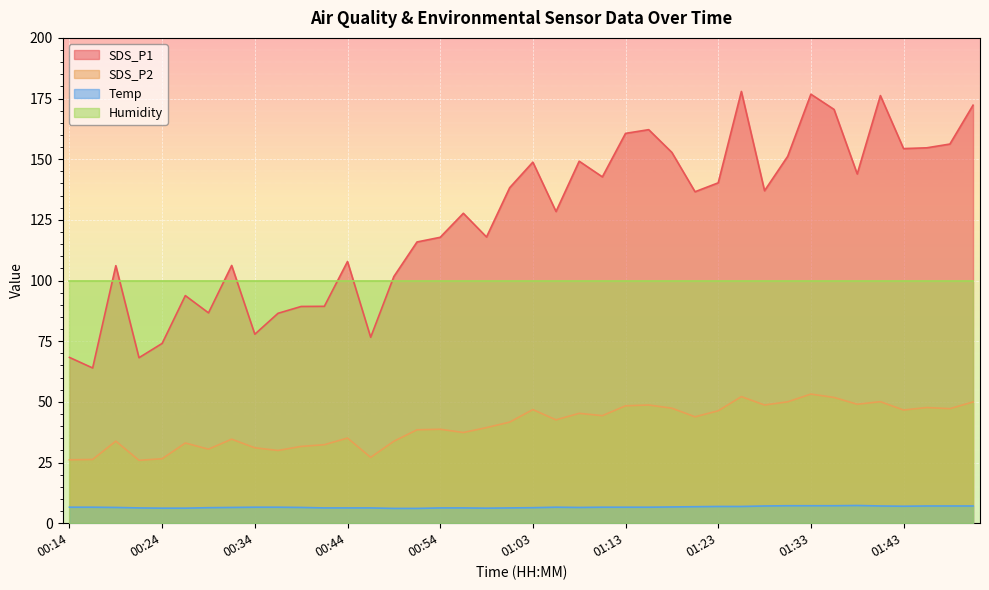

How many values in the SDS_P2 series exceed 42?

20